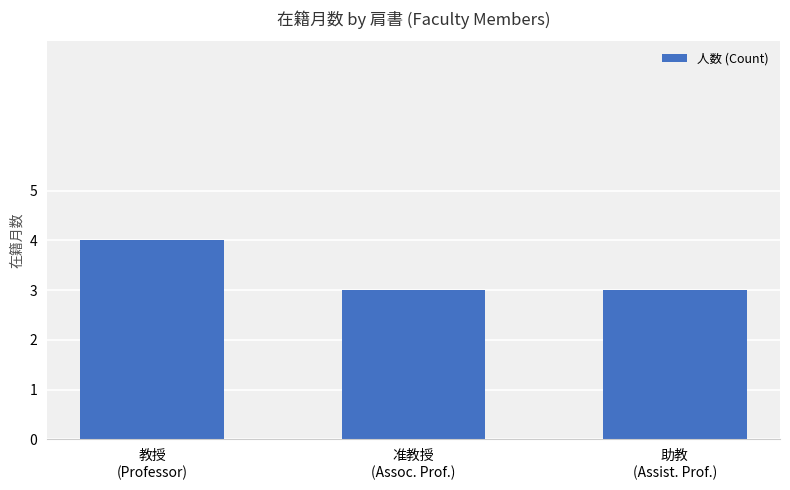

What is the sum of all values?

10